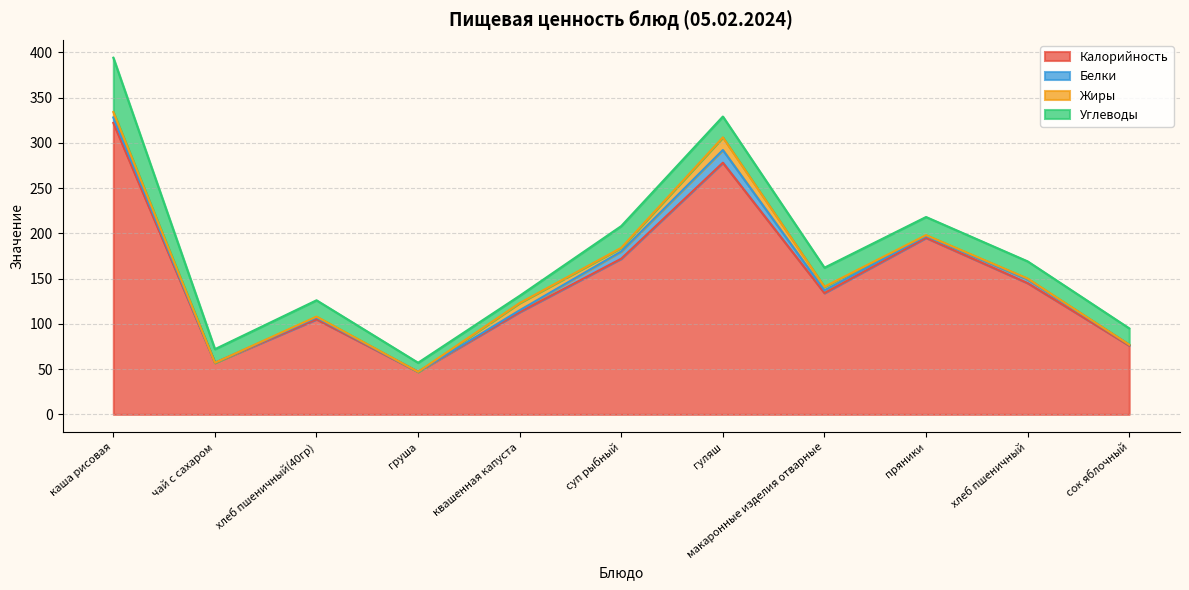

True or false: Белки and Углеводы cross at least once.

False